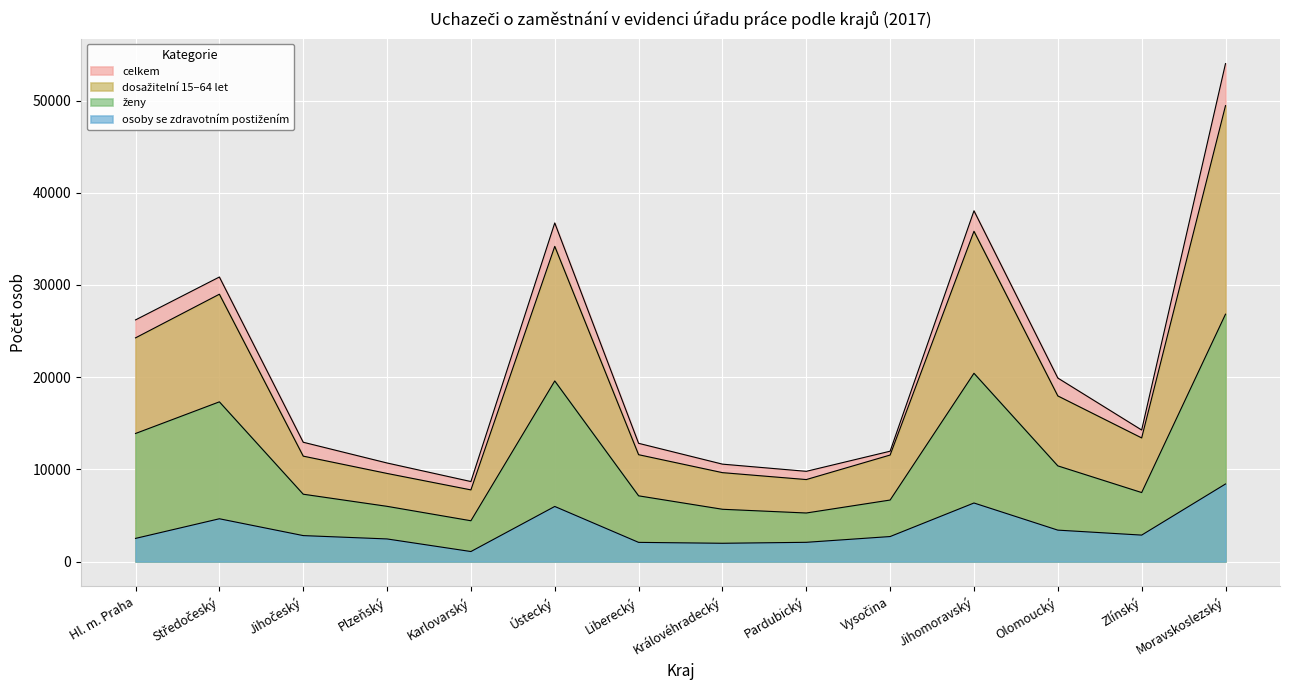

Reading left to right, transcribe all the data shown in this chart.

celkem: Hl. m. Praha=26208	Středočeský=30861	Jihočeský=12938	Plzeňský=10687	Karlovarský=8674	Ústecký=36723	Liberecký=12821	Královéhradecký=10562	Pardubický=9783	Vysočina=11966	Jihomoravský=38043	Olomoucký=19902	Zlínský=14263	Moravskoslezský=54008
dosažitelní 15–64 let: Hl. m. Praha=24260	Středočeský=28994	Jihočeský=11431	Plzeňský=9553	Karlovarský=7769	Ústecký=34185	Liberecký=11587	Královéhradecký=9640	Pardubický=8890	Vysočina=11550	Jihomoravský=35824	Olomoucký=17962	Zlínský=13406	Moravskoslezský=49448
ženy: Hl. m. Praha=13887	Středočeský=17320	Jihočeský=7301	Plzeňský=5986	Karlovarský=4422	Ústecký=19586	Liberecký=7125	Královéhradecký=5667	Pardubický=5263	Vysočina=6669	Jihomoravský=20418	Olomoucký=10374	Zlínský=7481	Moravskoslezský=26828
osoby se zdravotním postižením: Hl. m. Praha=2507	Středočeský=4637	Jihočeský=2812	Plzeňský=2449	Karlovarský=1083	Ústecký=5972	Liberecký=2077	Královéhradecký=1979	Pardubický=2083	Vysočina=2709	Jihomoravský=6348	Olomoucký=3405	Zlínský=2866	Moravskoslezský=8410